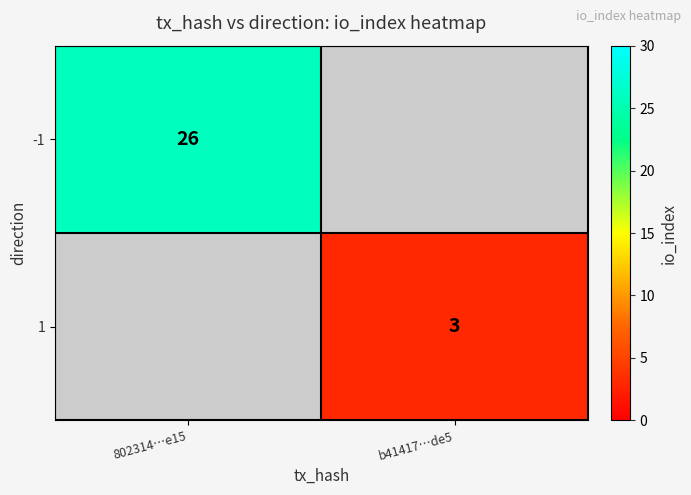

What is the greatest value displayed?

26.0